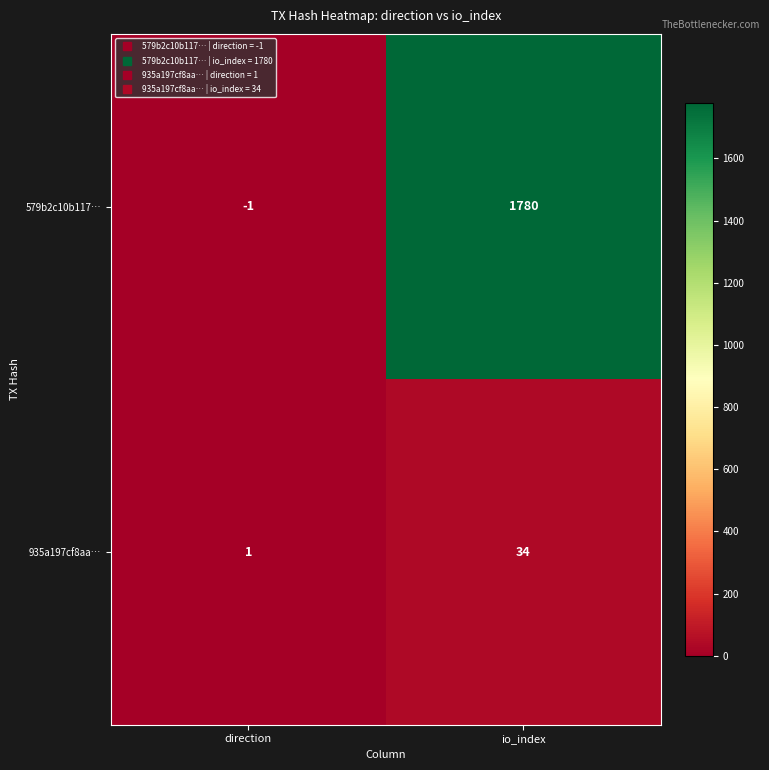

Reading left to right, list all the values displayed in this chart.

579b2c10b117…: direction=-1	io_index=1780
935a197cf8aa…: direction=1	io_index=34